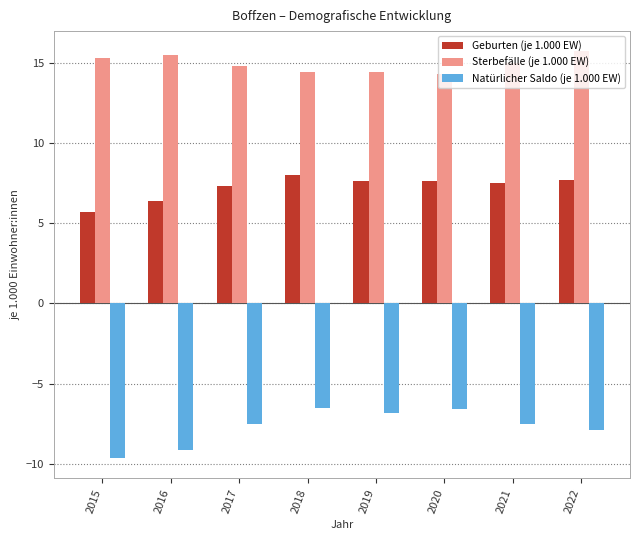

What is the greatest value displayed?

15.7